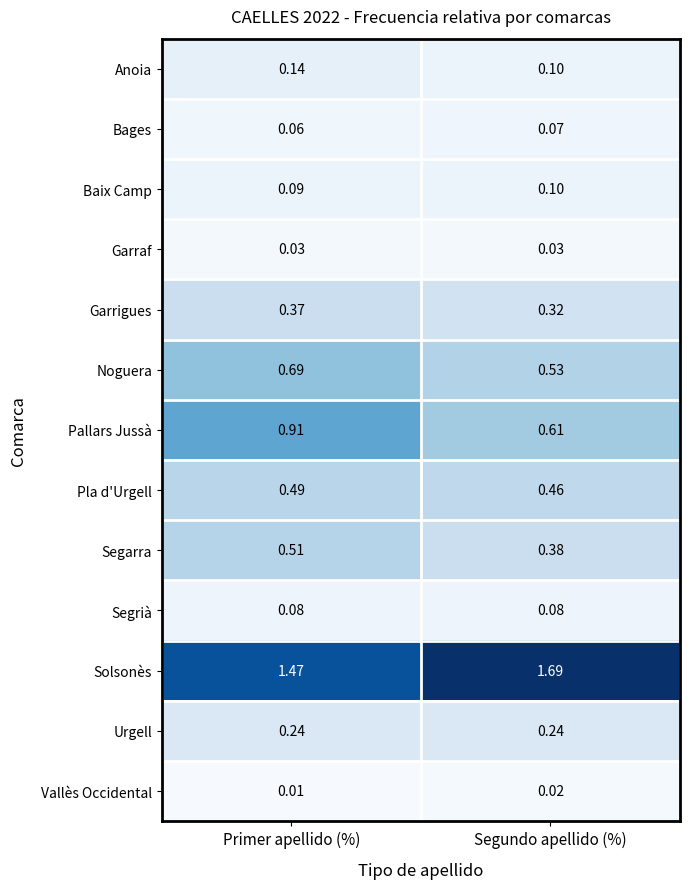

Between Primer apellido (%) and Segundo apellido (%), which series saw the biggest shift?

Pallars Jussà